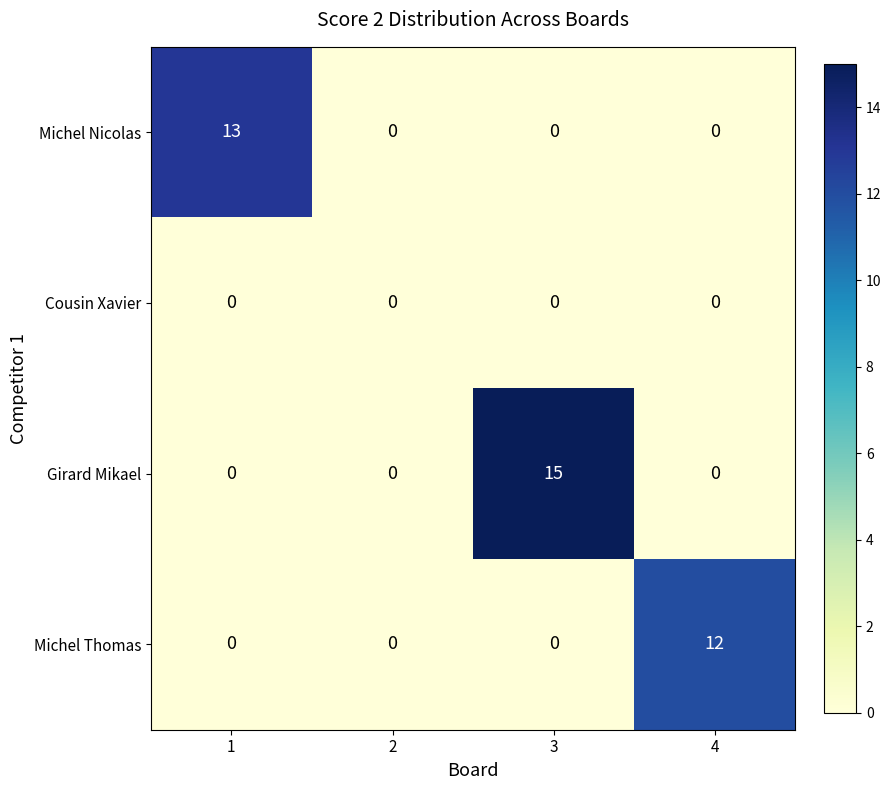

How many positive values does the Michel Thomas series have?

1